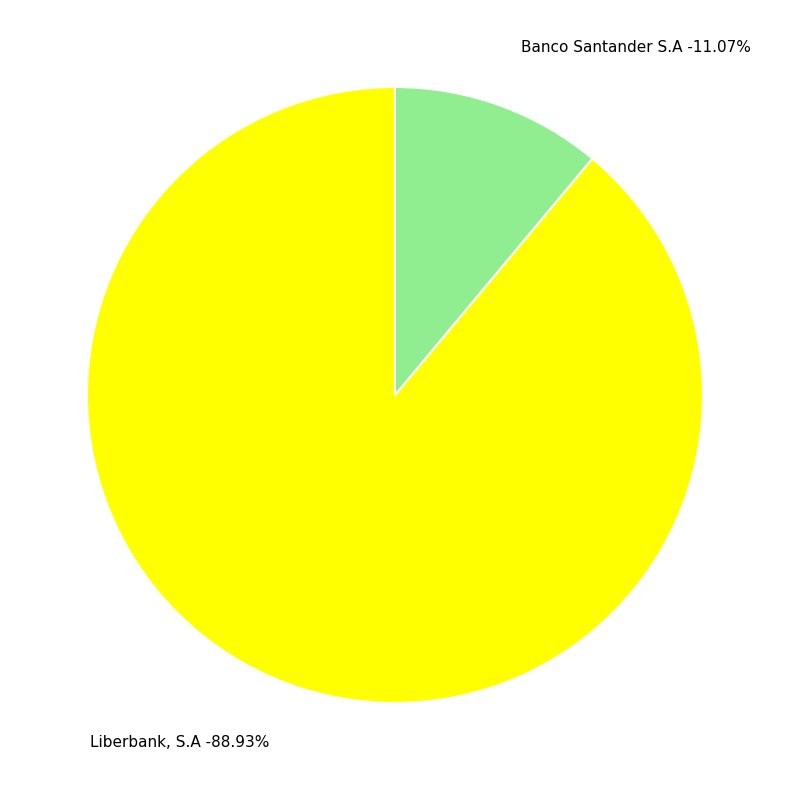

How much of the chart is everything except Liberbank, S.A?

11.1%